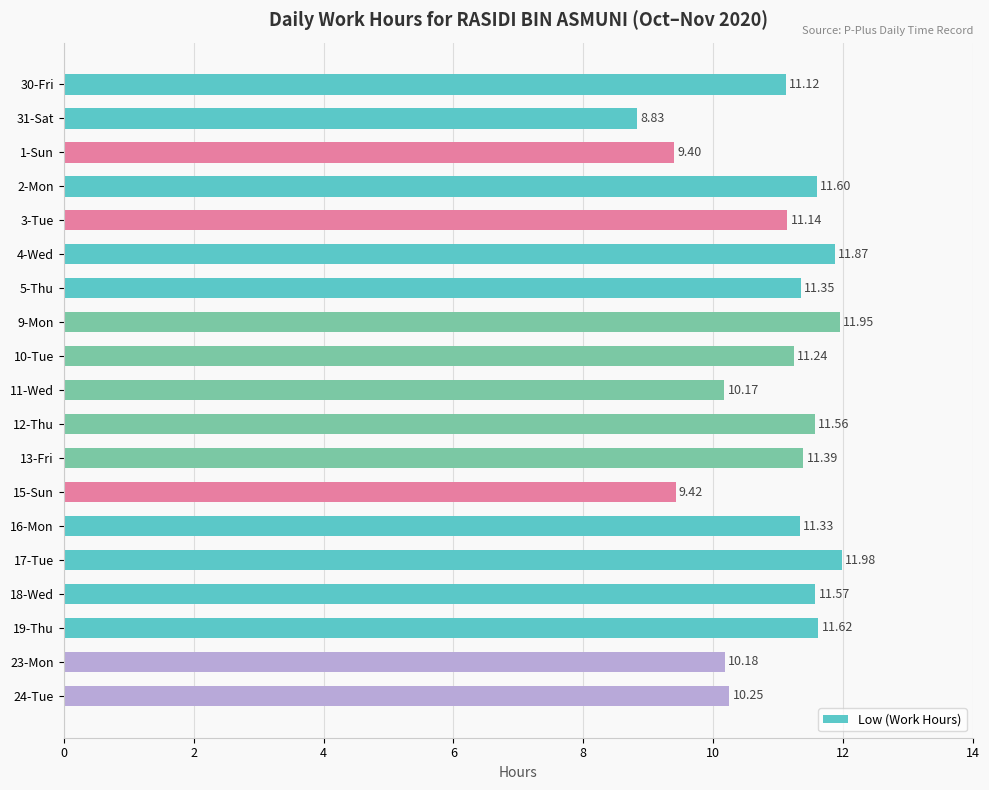

List the labels in order of value, smallest first.

31-Sat, 1-Sun, 15-Sun, 11-Wed, 23-Mon, 24-Tue, 30-Fri, 3-Tue, 10-Tue, 16-Mon, 5-Thu, 13-Fri, 12-Thu, 18-Wed, 2-Mon, 19-Thu, 4-Wed, 9-Mon, 17-Tue